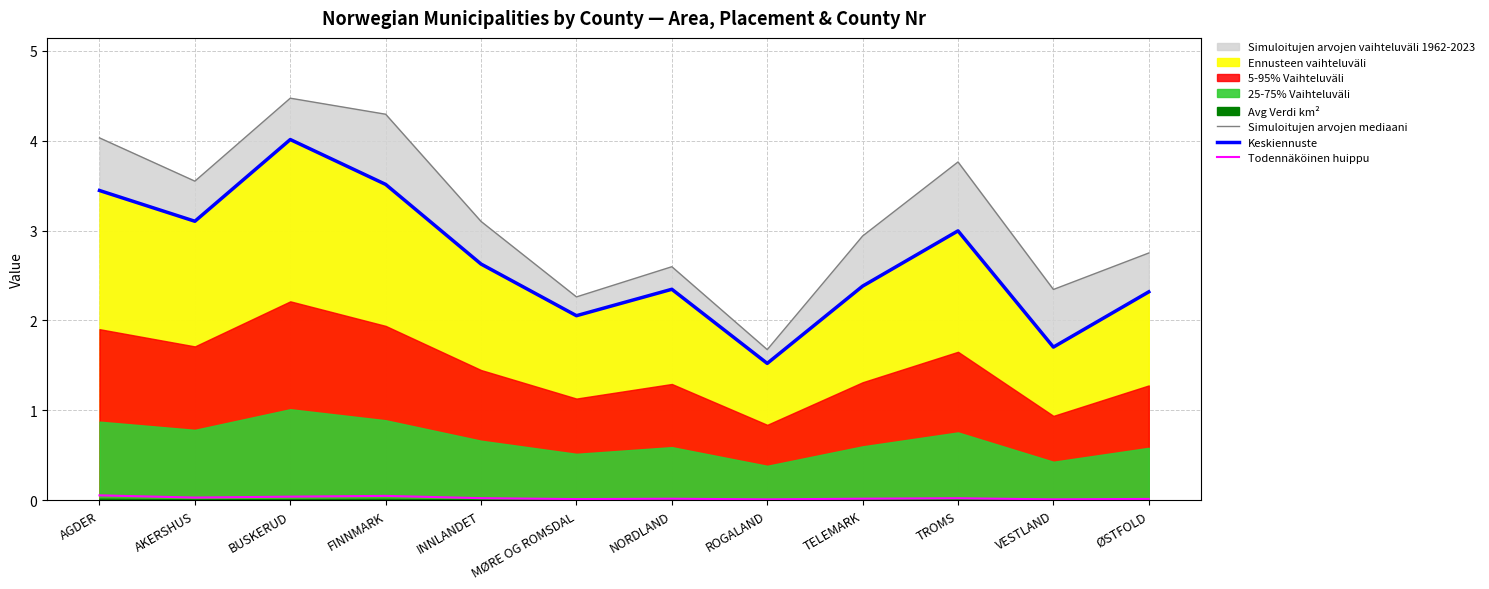

What is the value of the Keskiennuste point at the 9th from the left?

2.4